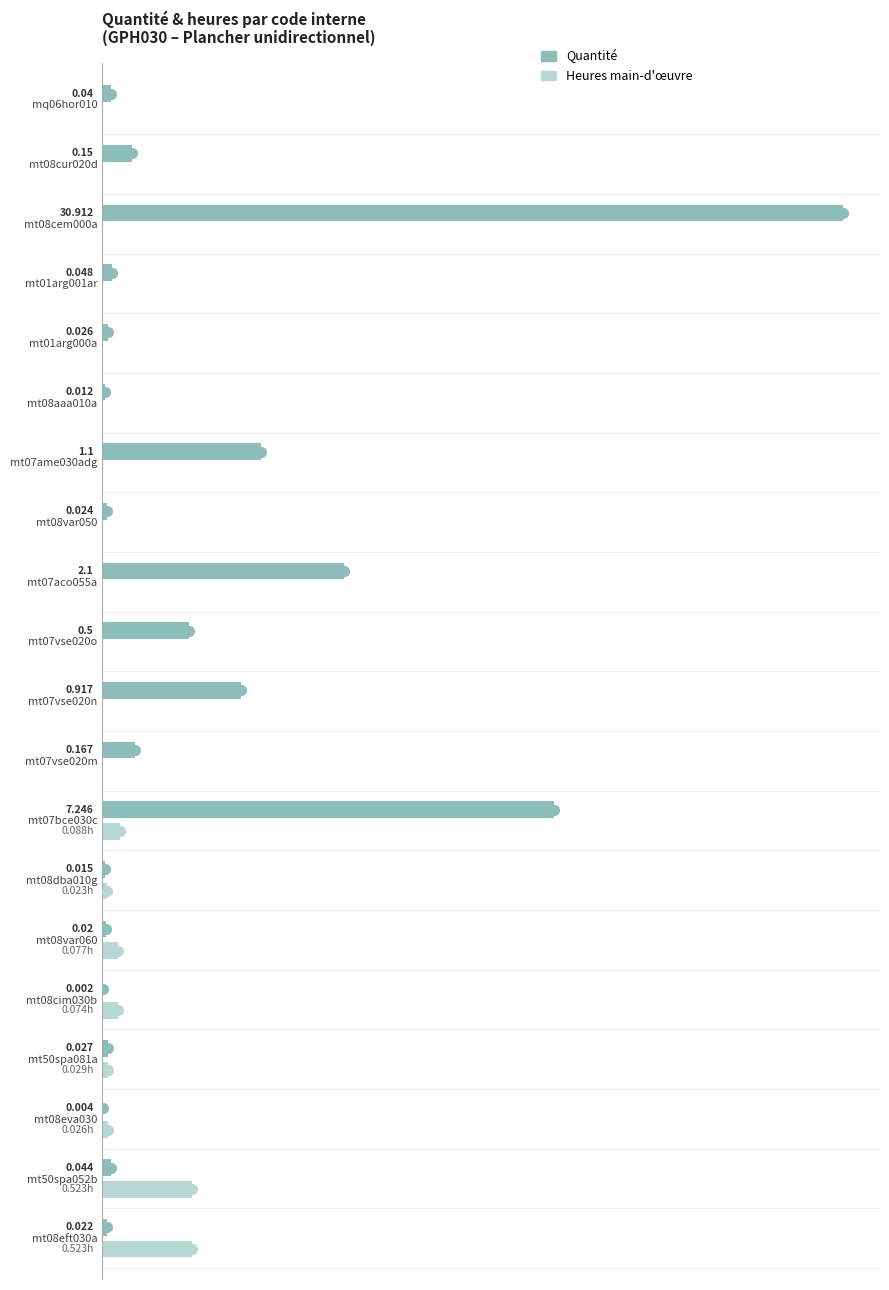

Is the value of Quantité at mt08var060 greater than the value of Heures main-d'œuvre at mt08cur020d?

Yes